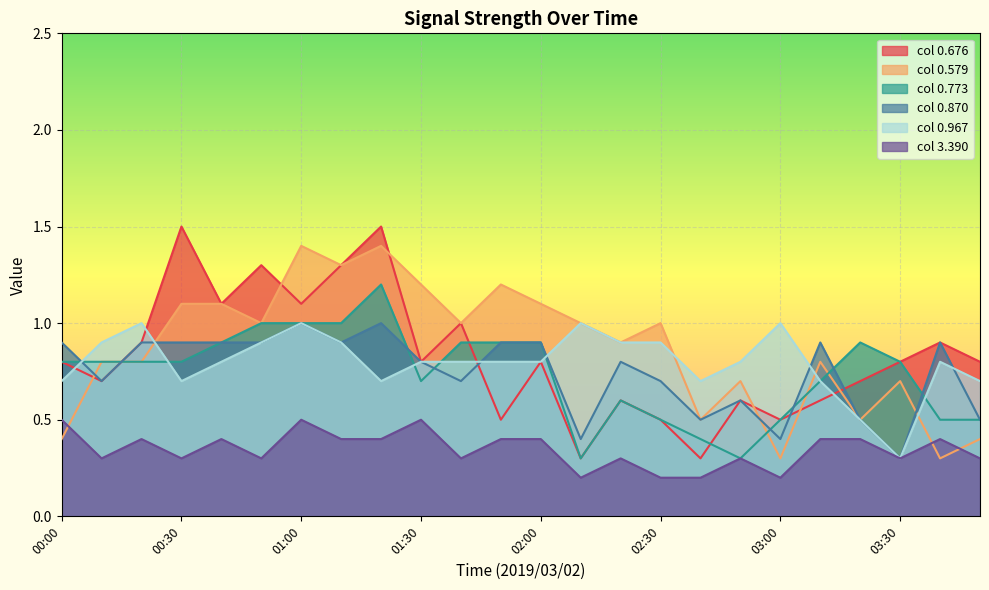

The 0.676 series shows 0.7 at 03:20. True or false?

True